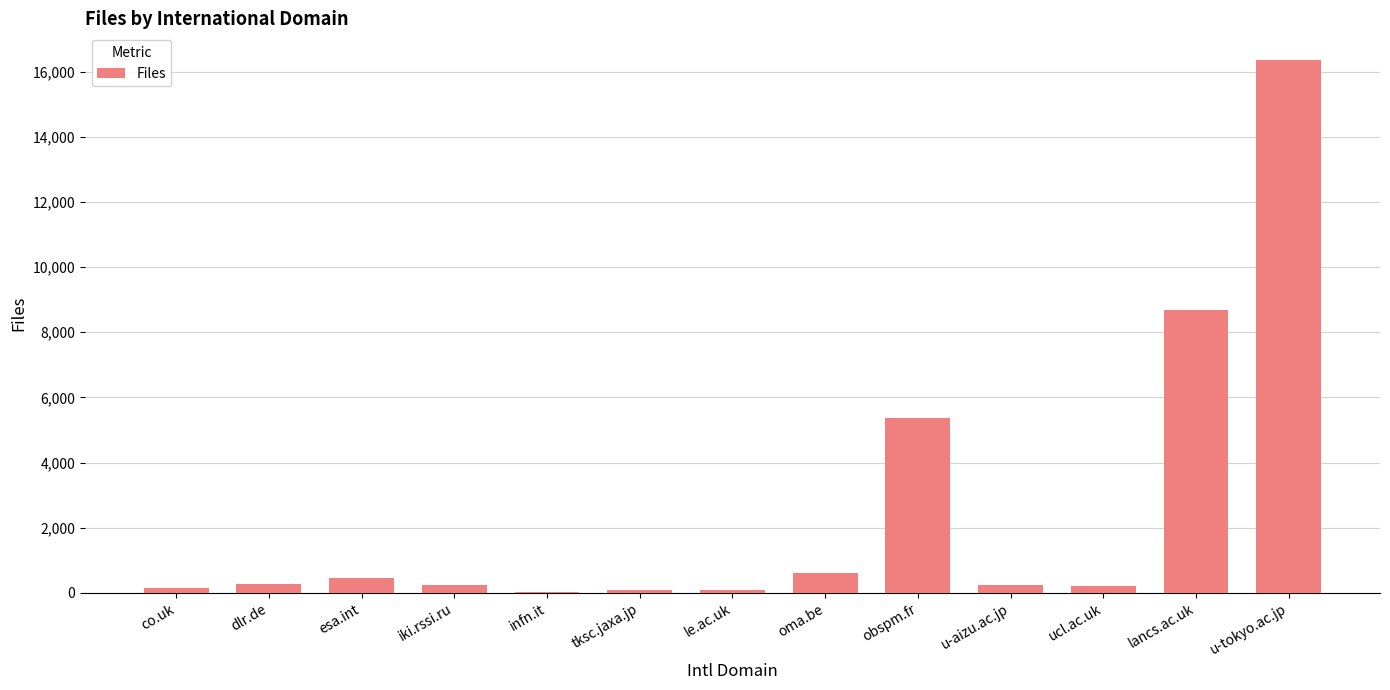

What is the sum of all values?

32813